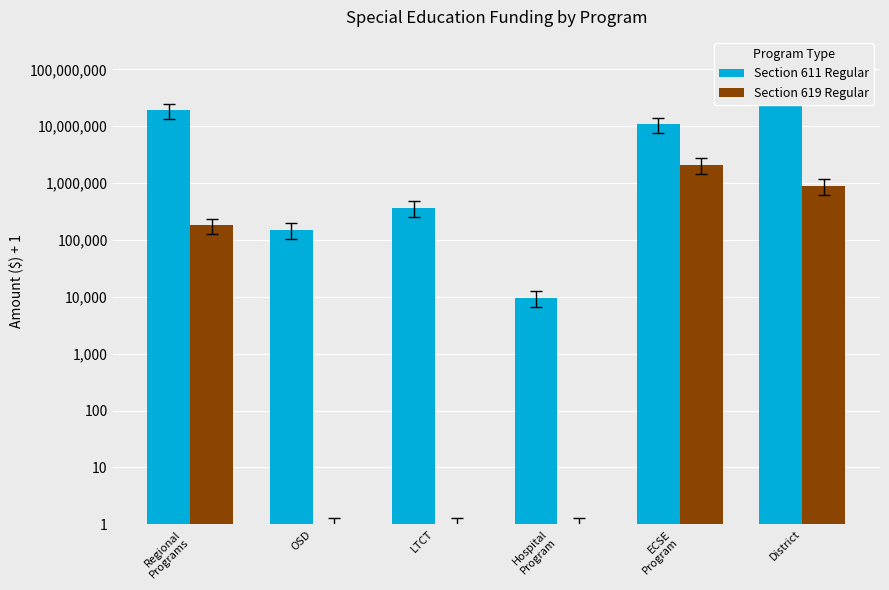

Is it true that Section 611 Regular equals 24635309.2 at District?

False